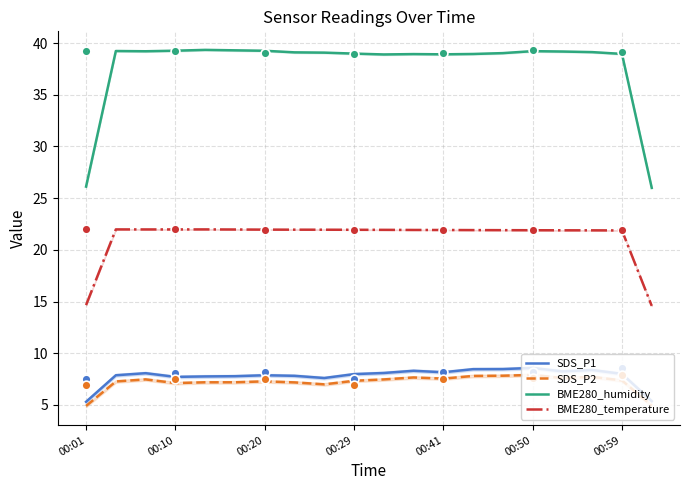

True or false: BME280_temperature has a value of 34.0 at 00:20.

False